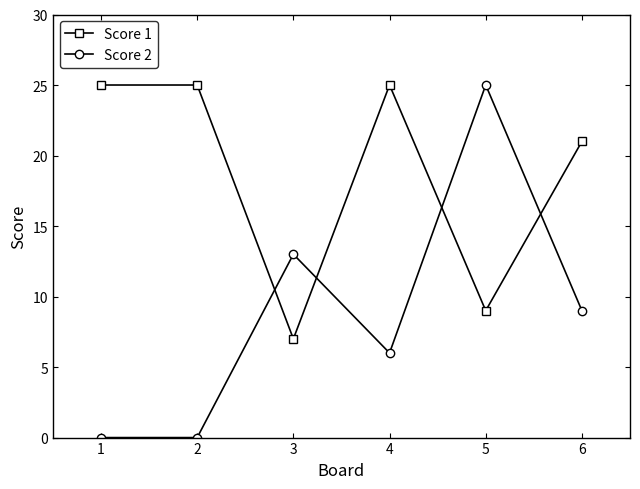

How many times do Score 2 and Score 1 cross each other?

4